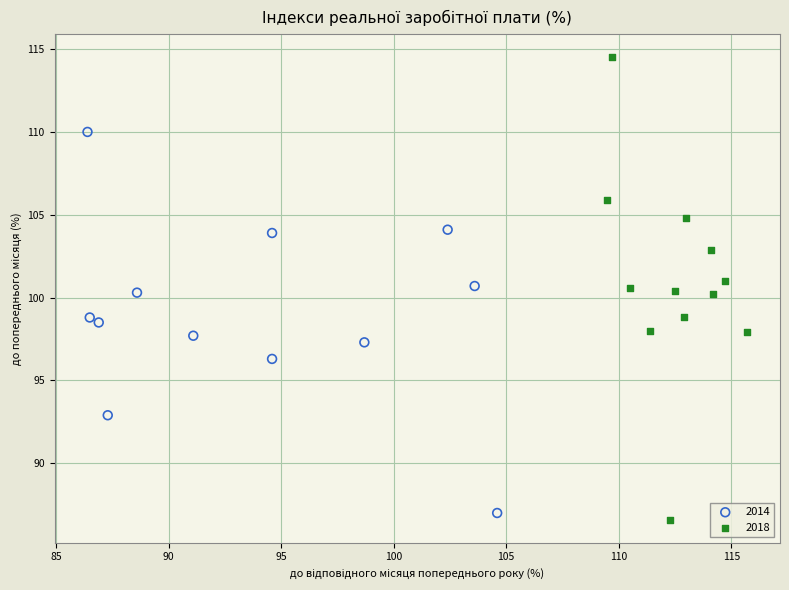

Which series reaches the maximum Y coordinate?

2018